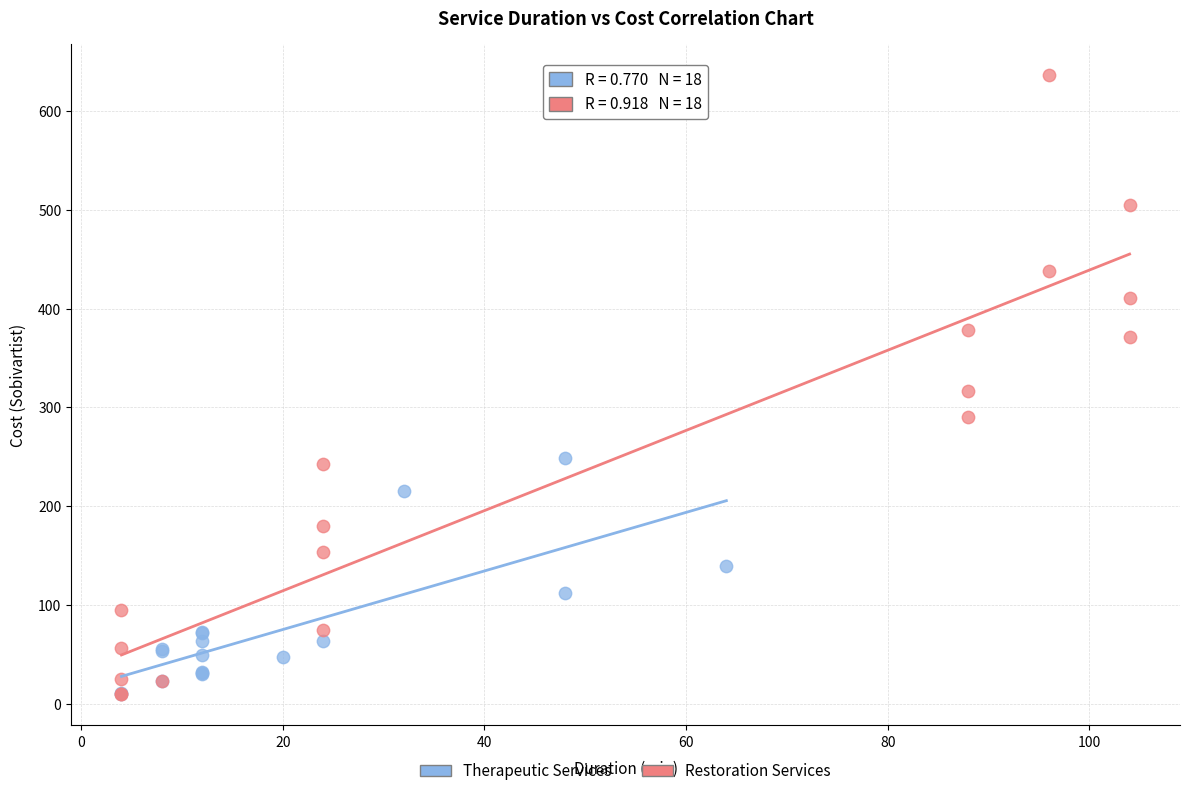

Which series contains the highest Y value?

Restoration Services